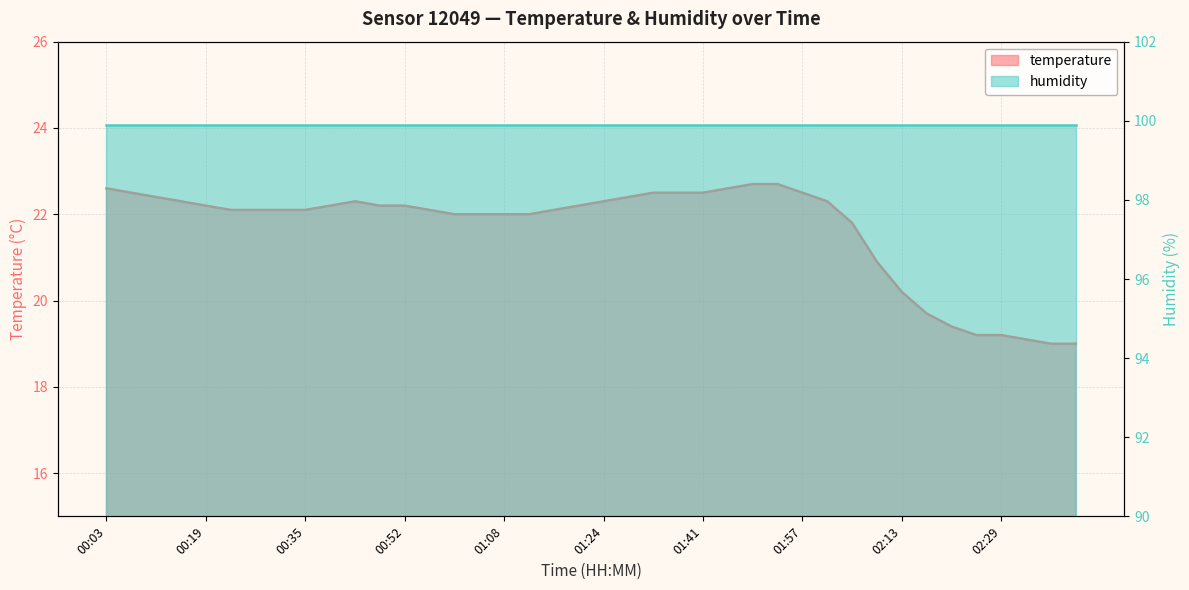

True or false: the data shows 22.1 at 01:16.

True